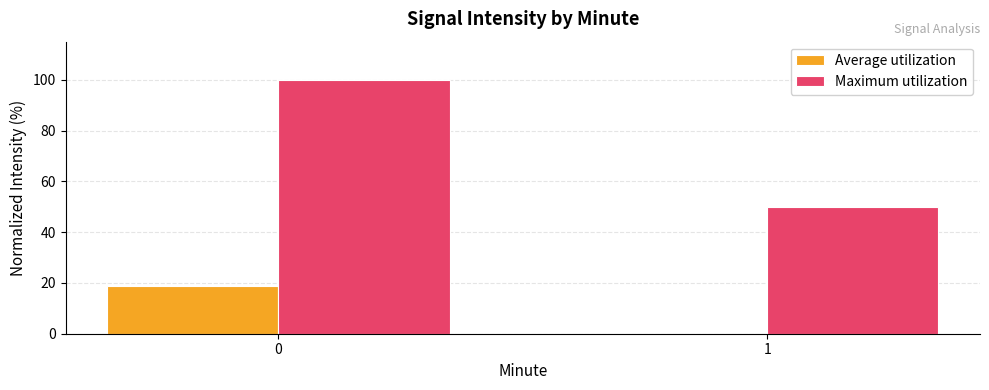

Reading left to right, extract all data points from this chart.

Average utilization: 18.6	0.0
Maximum utilization: 100.0	49.8